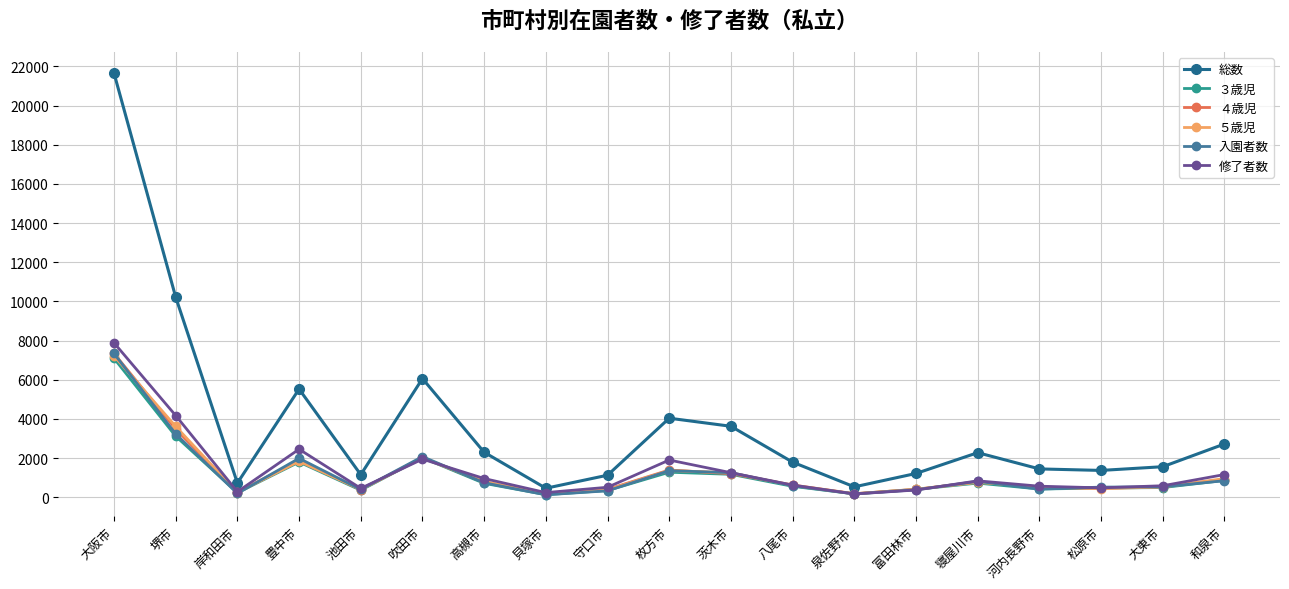

Is this an area chart (filled region under the line)?

No